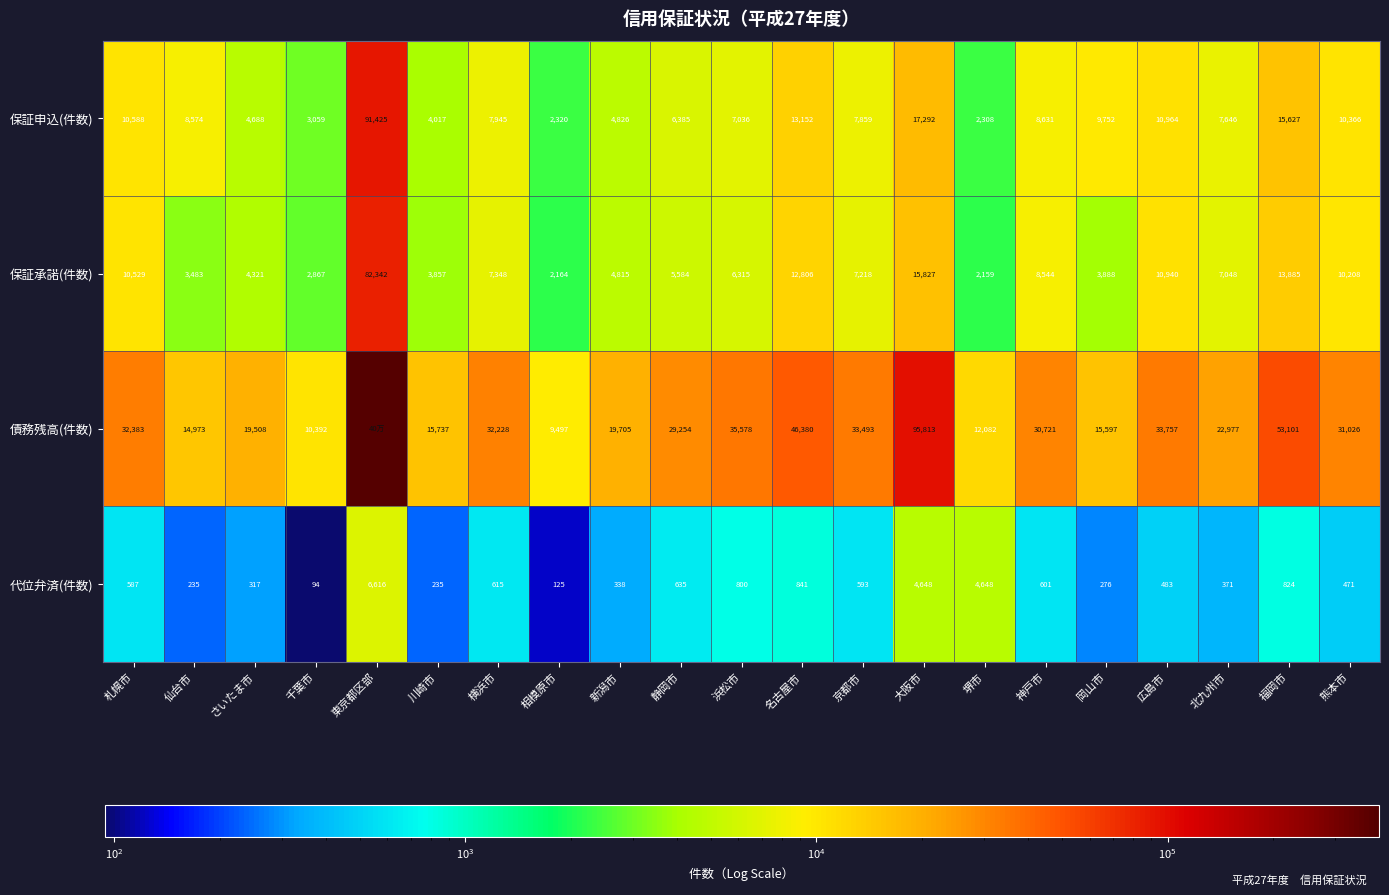

How many data points in 保証申込(件数) are less than 7945?

10